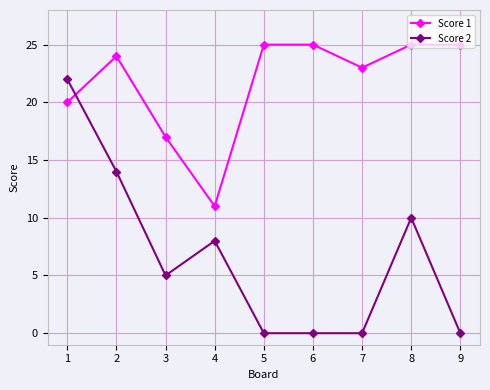

Which series has the largest total across all categories?

Score 1